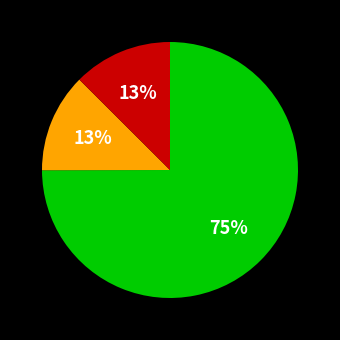

To the nearest percent, what is the average slice percentage?

33%